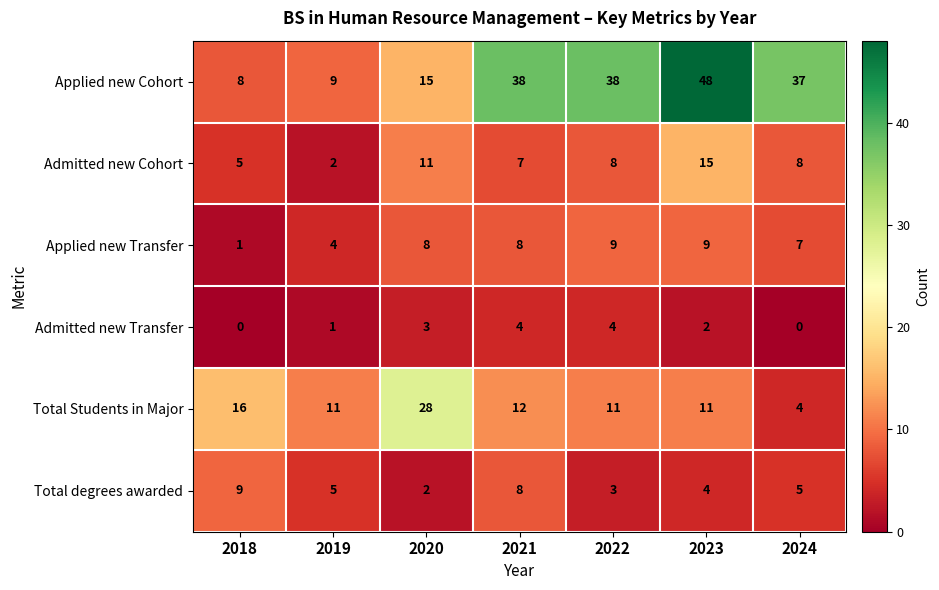

What is the difference between the maximum and minimum values in the Applied new Transfer series?

8